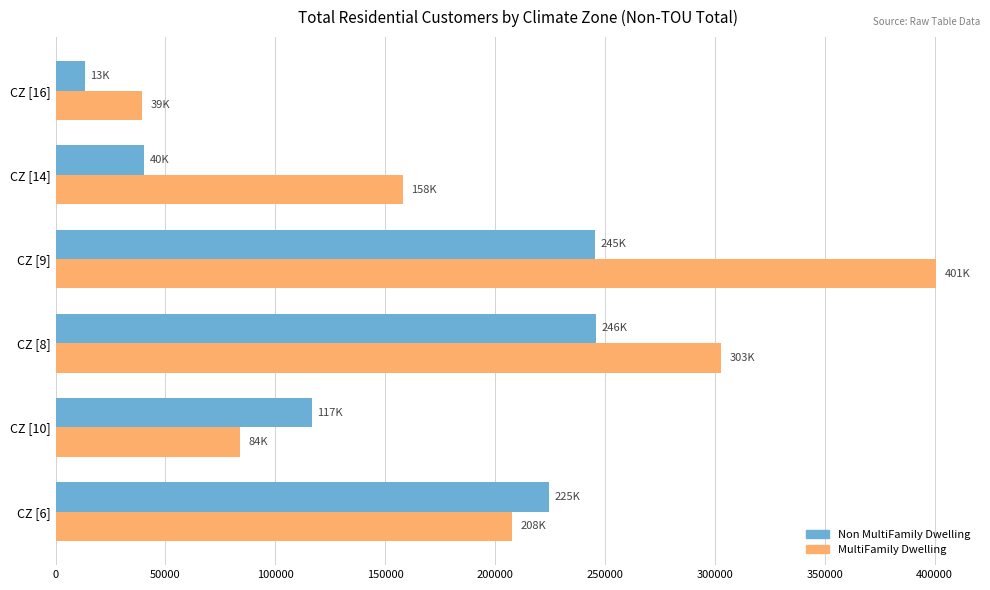

Which series has the largest range (max minus min)?

MultiFamily Dwelling